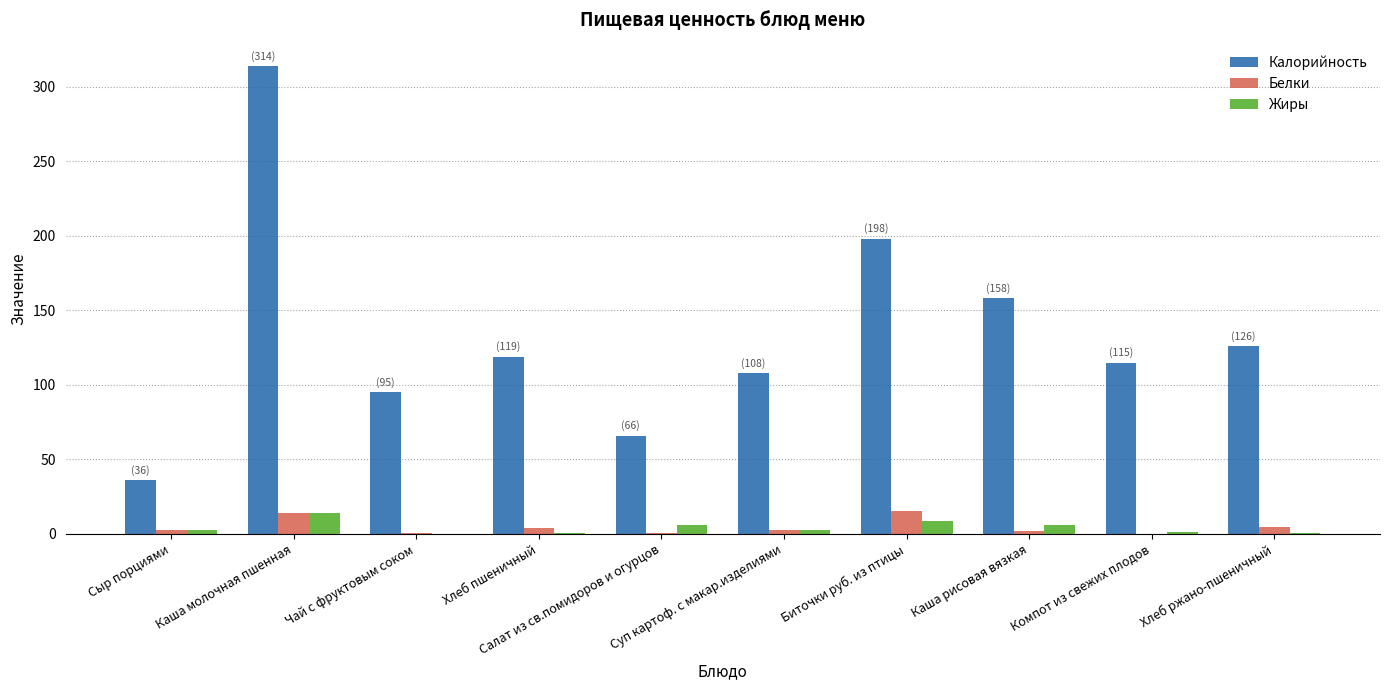

What is the sum of all Жиры values?

42.4